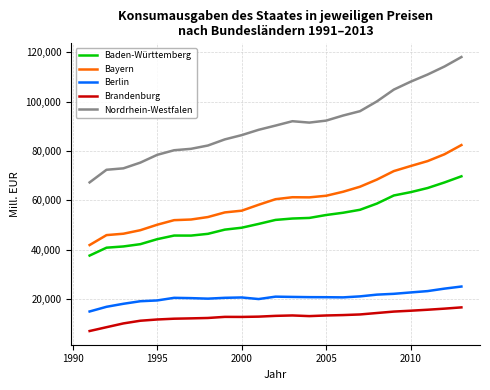

At how many categories does at least one series exceed 12394?

23